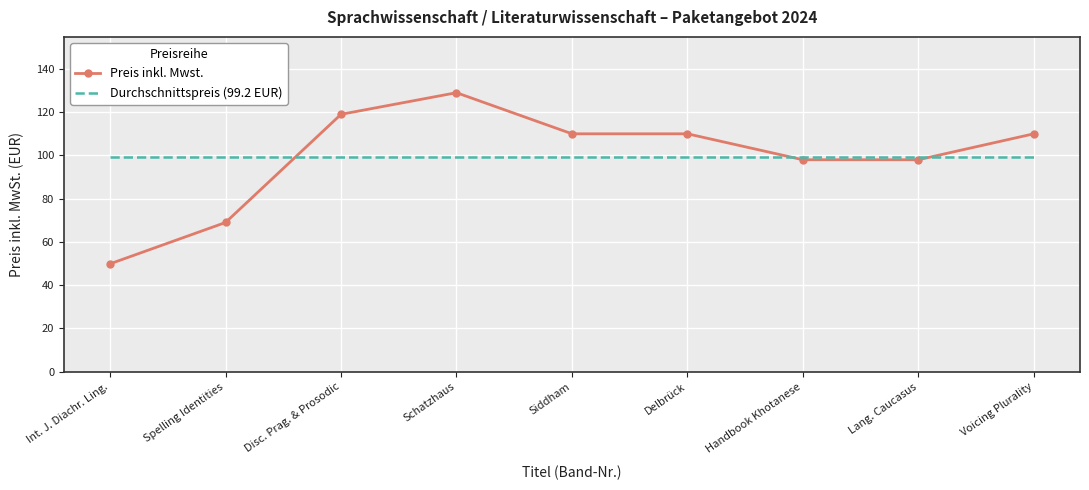

Reading right to left, extract all data points from this chart.

Preis inkl. Mwst.: Voicing Plurality=110.0	Lang. Caucasus=98.0	Handbook Khotanese=98.0	Delbrück=110.0	Siddham=110.0	Schatzhaus=129.0	Disc. Prag. & Prosodic=119.0	Spelling Identities=69.0	Int. J. Diachr. Ling.=49.9
Durchschnittspreis (99.2 EUR): Voicing Plurality=99.2	Lang. Caucasus=99.2	Handbook Khotanese=99.2	Delbrück=99.2	Siddham=99.2	Schatzhaus=99.2	Disc. Prag. & Prosodic=99.2	Spelling Identities=99.2	Int. J. Diachr. Ling.=99.2